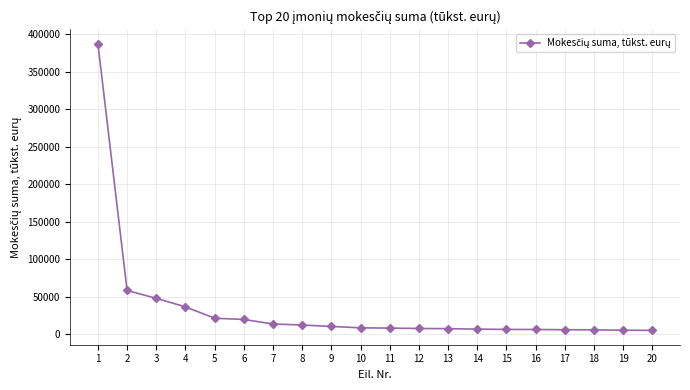

The value at 2 is 80019. True or false?

False